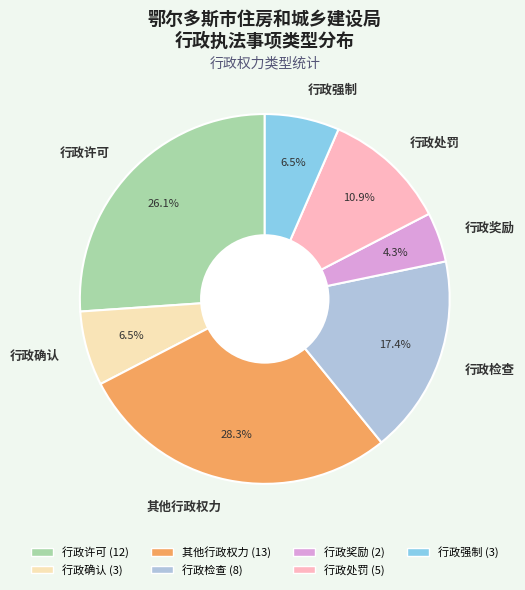

To the nearest percent, what is the combined percentage of 行政确认 and 行政强制?

13%